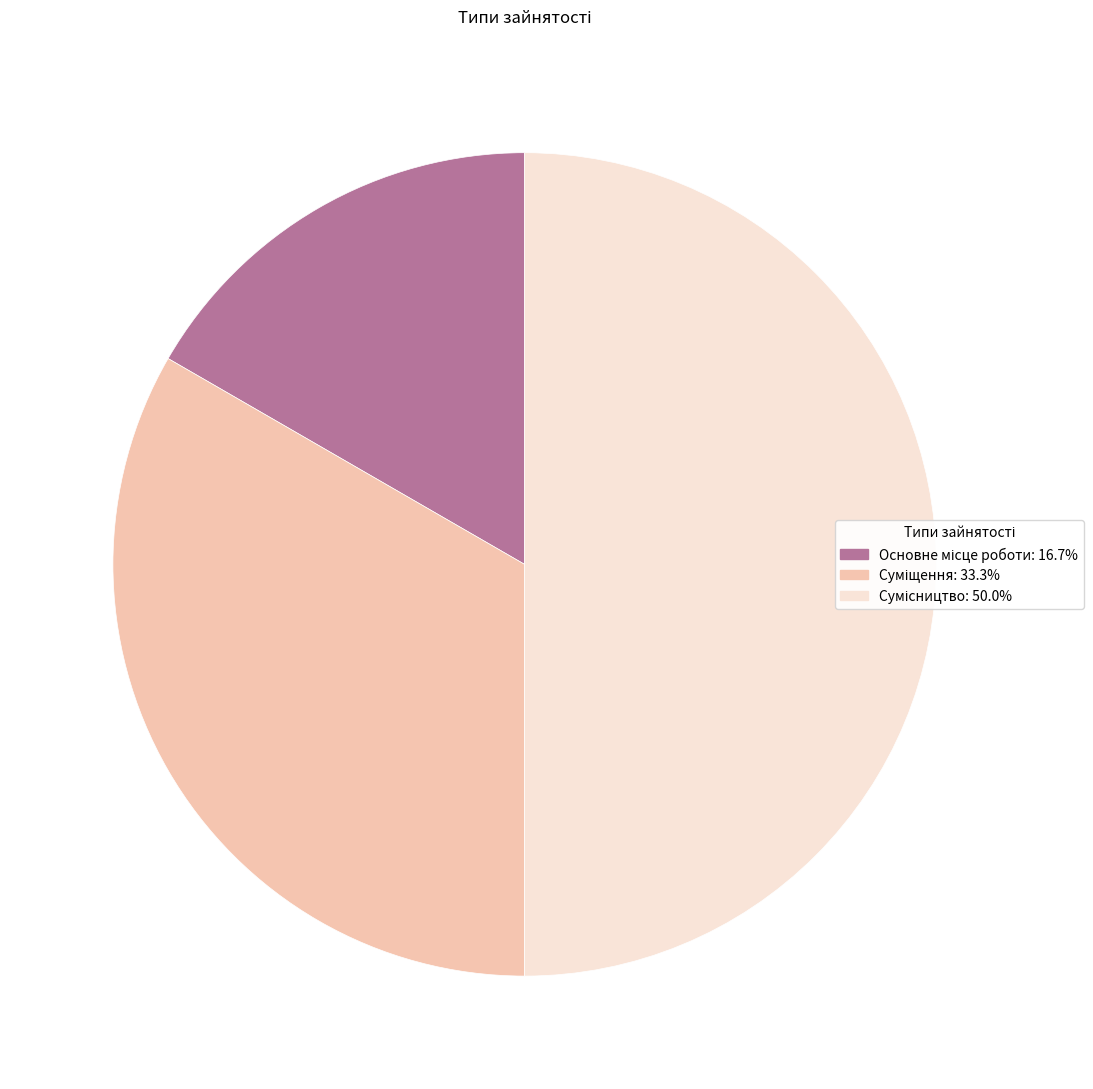

What is the change in value from Основне місце роботи to Сумісництво?

+2